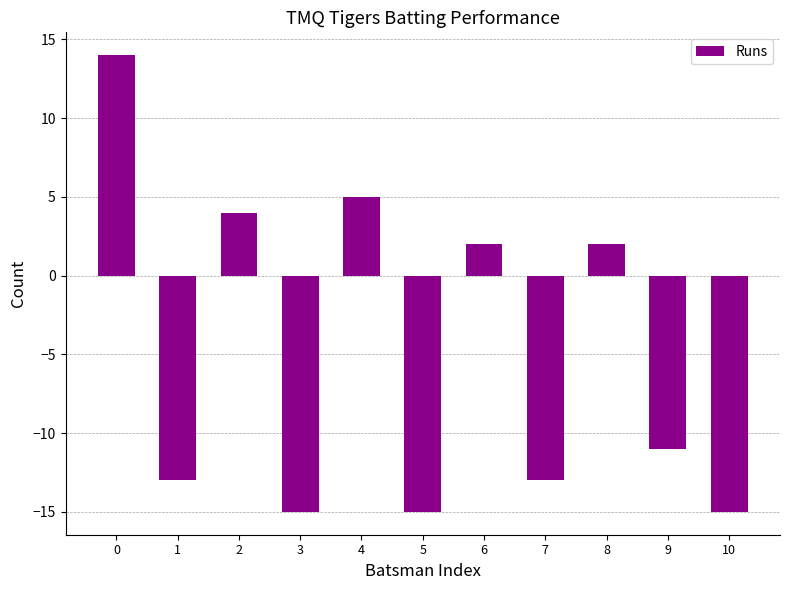

What is the change in value from 6 to 10?

-17